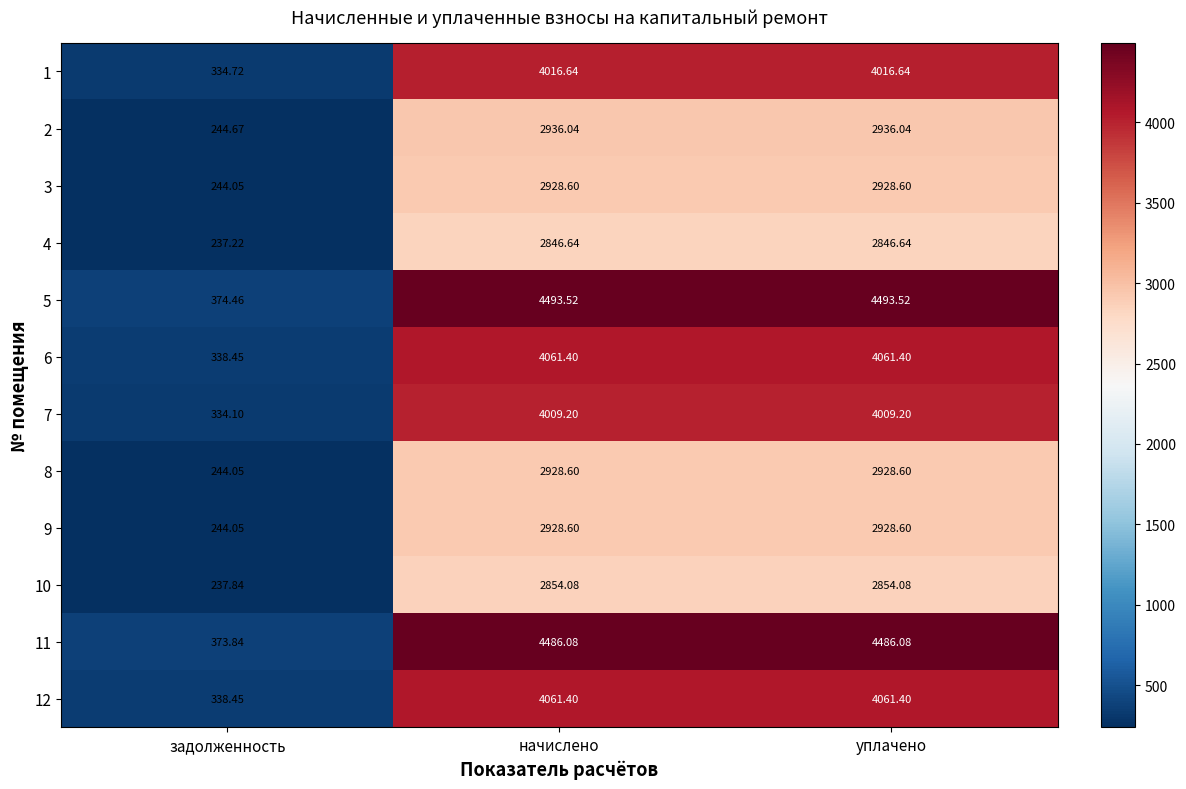

At which label does 9 reach its minimum?

задолженность